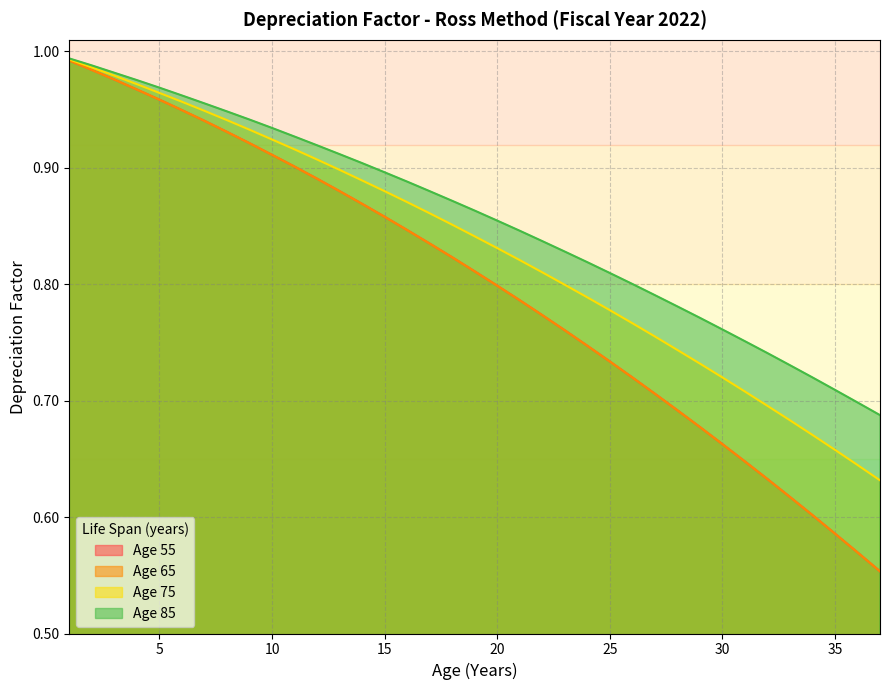

Reading right to left, list all the values displayed in this chart.

Age 55: 0.6	0.6	0.6	0.6	0.6	0.6	0.6	0.7	0.7	0.7	0.7	0.7	0.7	0.7	0.8	0.8	0.8	0.8	0.8	0.8	0.8	0.8	0.9	0.9	0.9	0.9	0.9	0.9	0.9	0.9	0.9	0.9	1.0	1.0	1.0	1.0	1.0
Age 65: 0.6	0.6	0.6	0.6	0.6	0.6	0.6	0.7	0.7	0.7	0.7	0.7	0.7	0.7	0.8	0.8	0.8	0.8	0.8	0.8	0.8	0.8	0.9	0.9	0.9	0.9	0.9	0.9	0.9	0.9	0.9	0.9	1.0	1.0	1.0	1.0	1.0
Age 75: 0.6	0.6	0.7	0.7	0.7	0.7	0.7	0.7	0.7	0.7	0.8	0.8	0.8	0.8	0.8	0.8	0.8	0.8	0.8	0.9	0.9	0.9	0.9	0.9	0.9	0.9	0.9	0.9	0.9	0.9	0.9	1.0	1.0	1.0	1.0	1.0	1.0
Age 85: 0.7	0.7	0.7	0.7	0.7	0.7	0.8	0.8	0.8	0.8	0.8	0.8	0.8	0.8	0.8	0.8	0.8	0.9	0.9	0.9	0.9	0.9	0.9	0.9	0.9	0.9	0.9	0.9	0.9	0.9	1.0	1.0	1.0	1.0	1.0	1.0	1.0